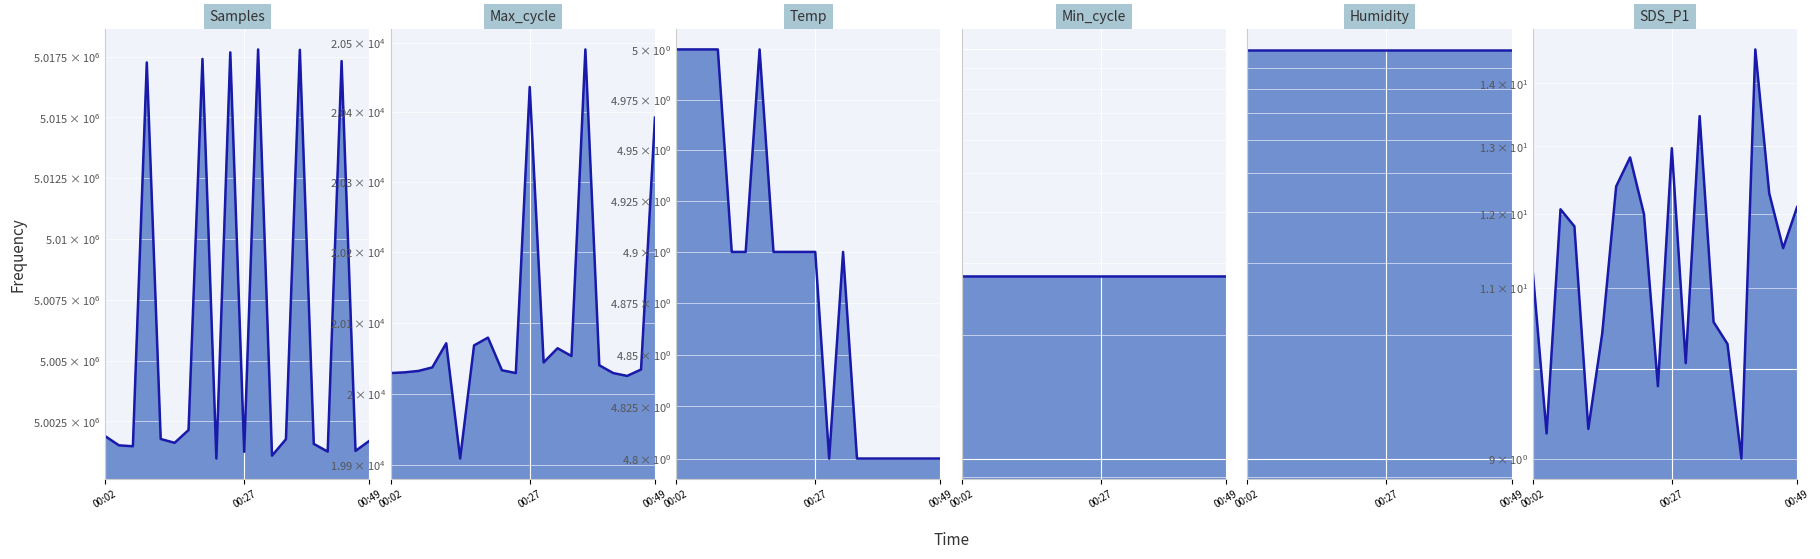

What is the sum of all Max_cycle_line values?

401924.0